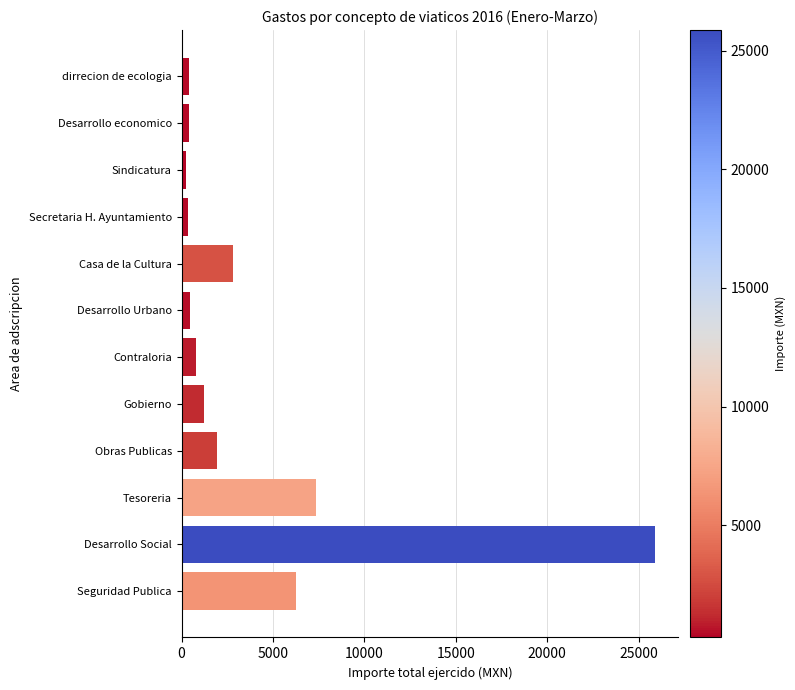

What is the difference between the maximum and minimum values?

25620.3